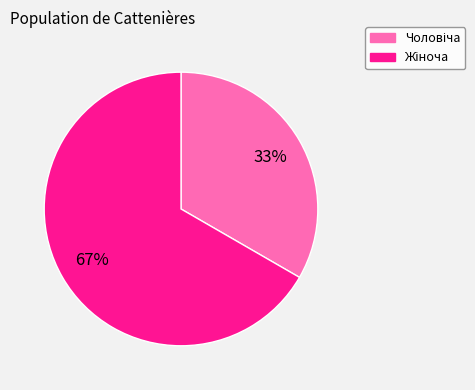

Is there any slice that represents more than half of the pie?

Yes